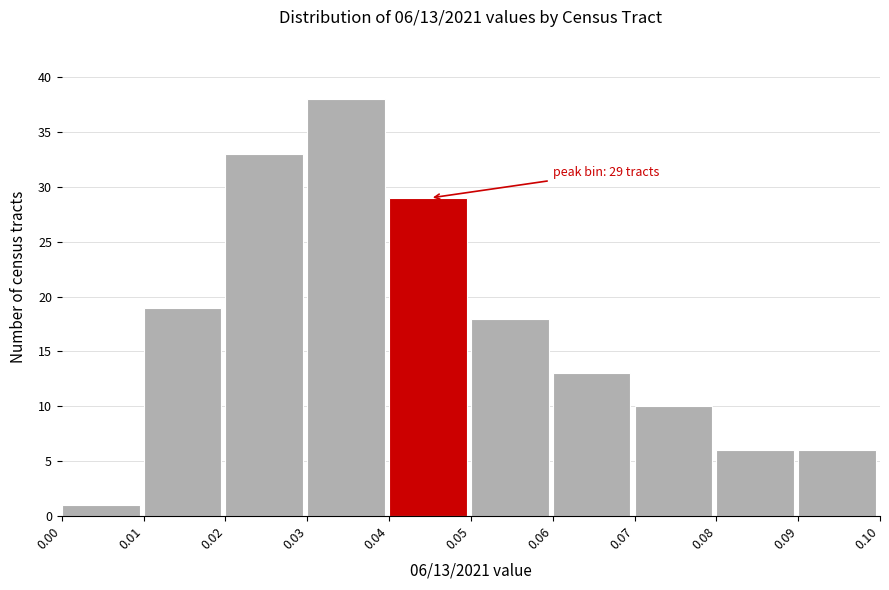

Over which range of the x-axis is the bar tallest?

0.03 to 0.04